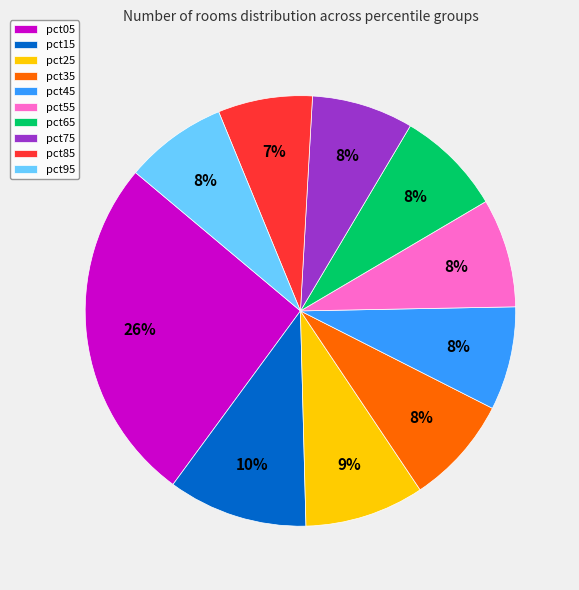

To the nearest percent, what is the difference between the pct15 and pct05 slice percentages?

16%